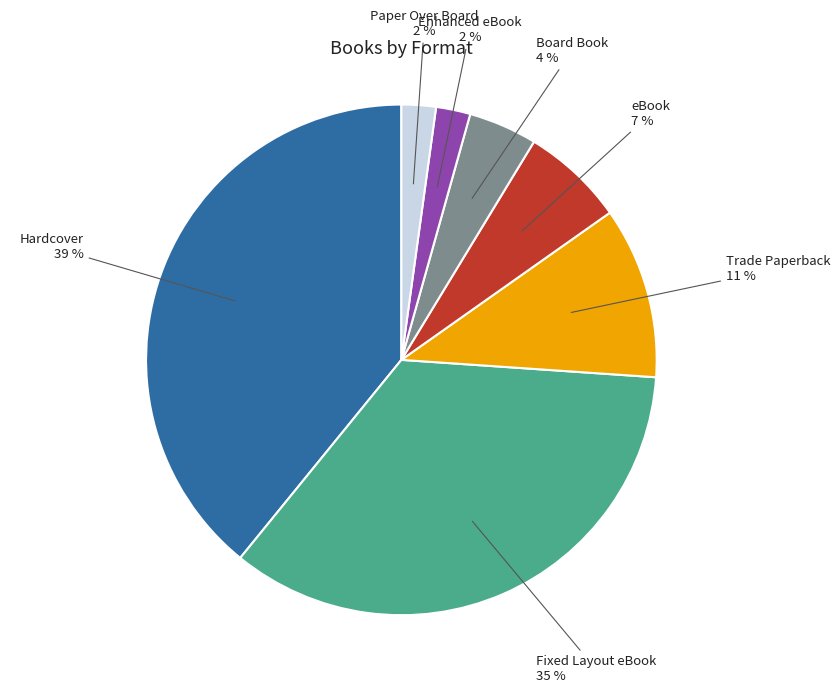

Does Hardcover account for over 50% of the chart?

No